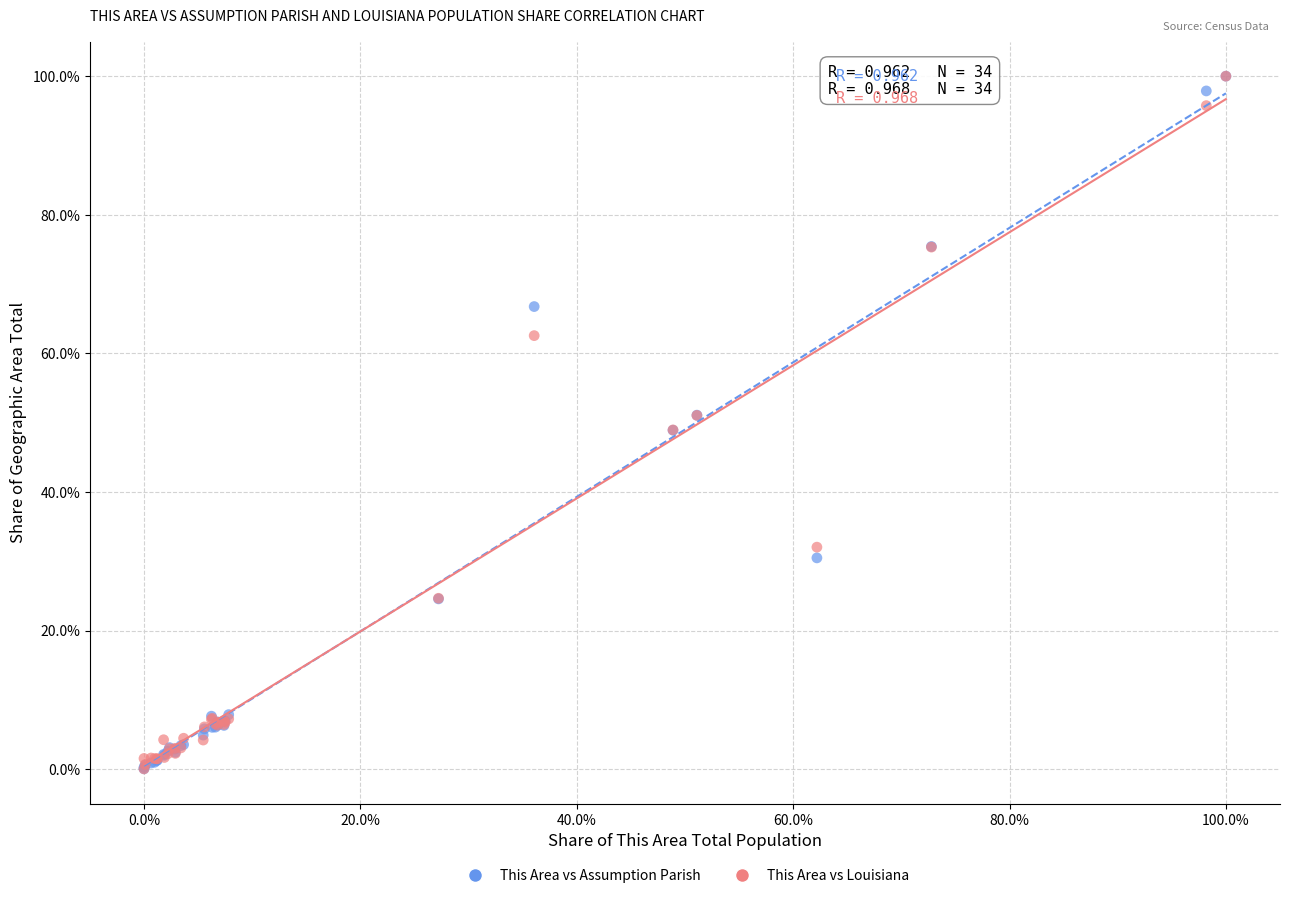

What are all the series names shown in the legend?

This Area vs Assumption Parish, This Area vs Louisiana